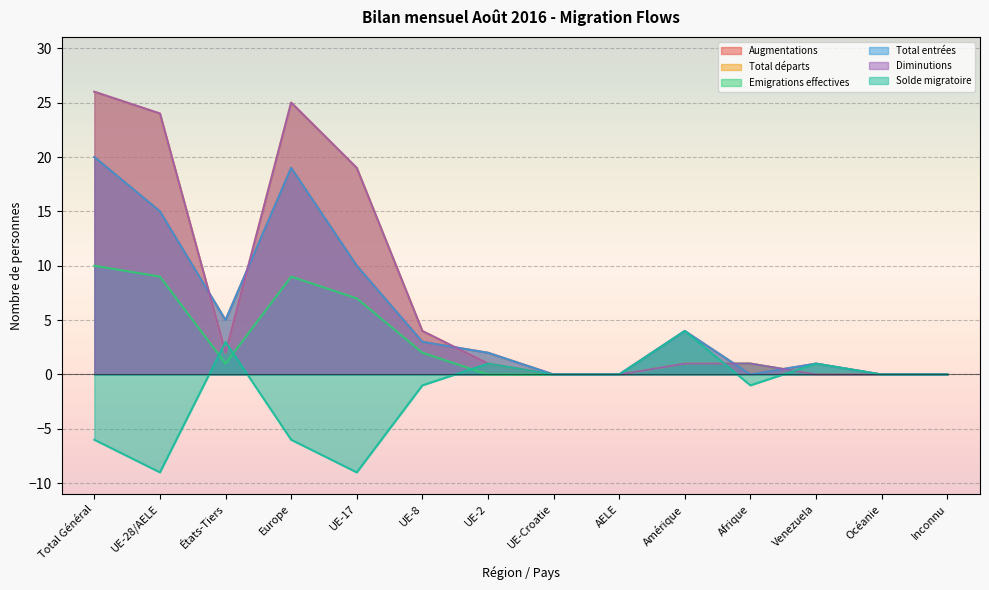

The Augmentations series shows 19 at Europe. True or false?

True